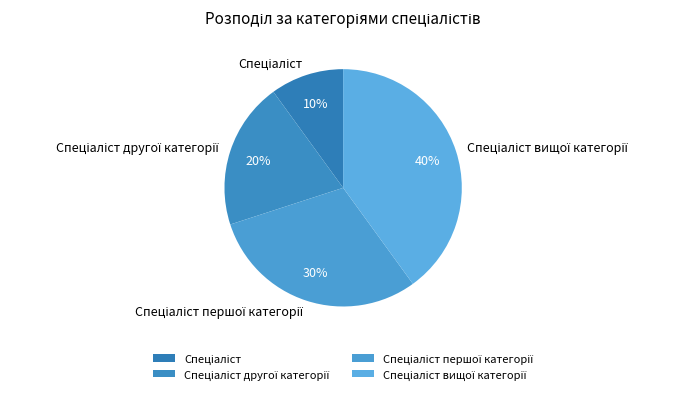

Is there any slice that represents more than half of the pie?

No